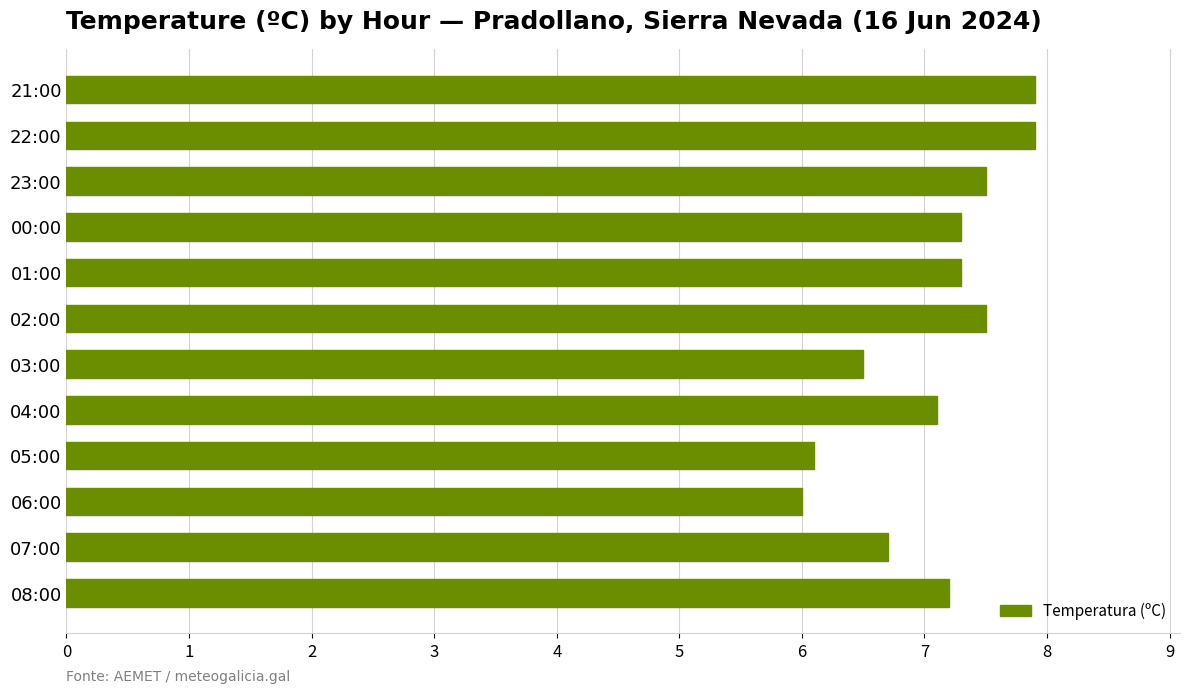

What is the maximum value shown in the chart?

7.9